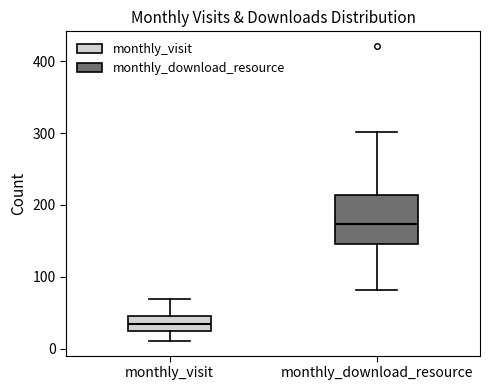

Which box has the lowest median line?

monthly_visit